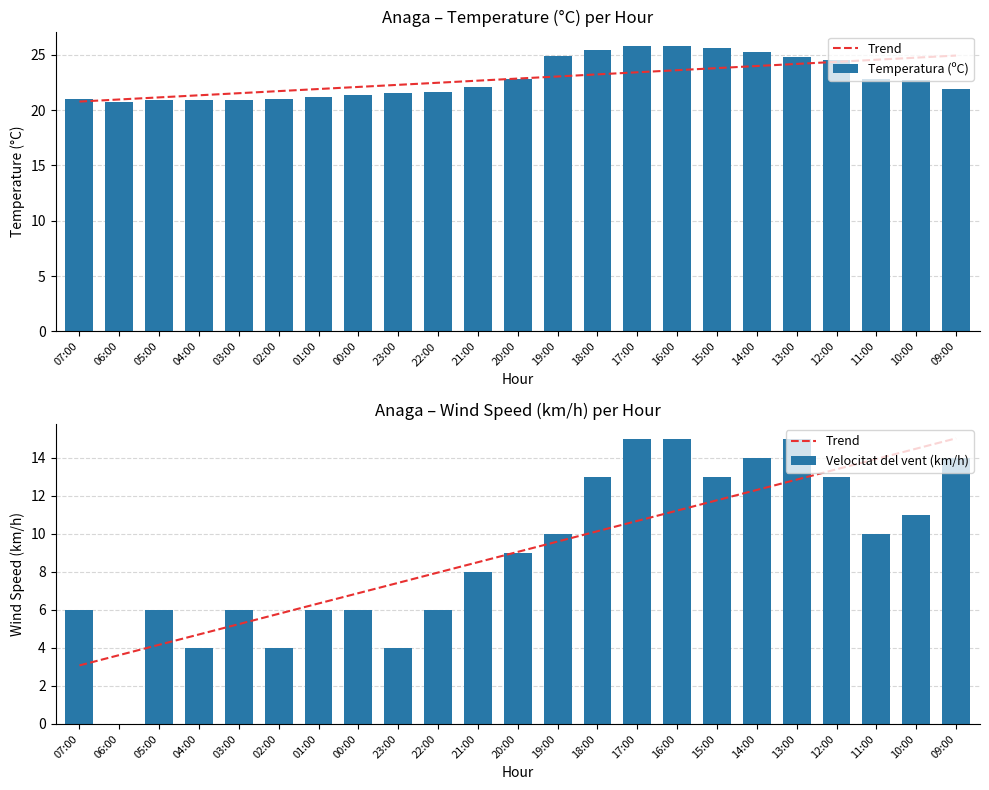

Is the value of Trend at 19:00 greater than the value of Temperatura (ºC) at 02:00?

No